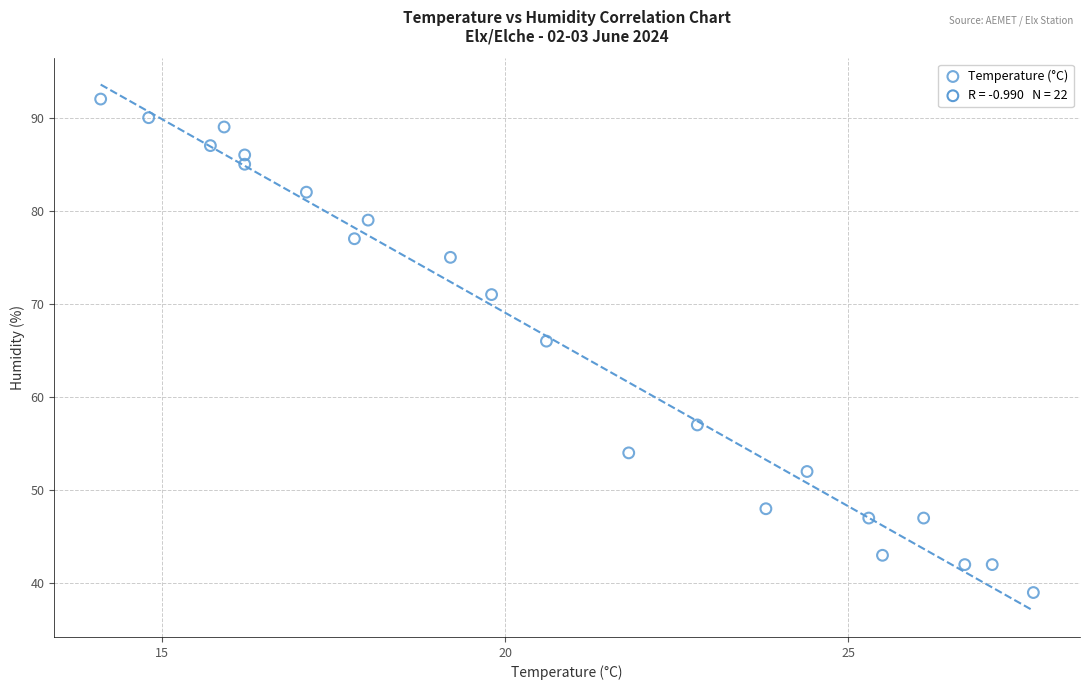

What Y value in the scatter plot is closest to 65?

66